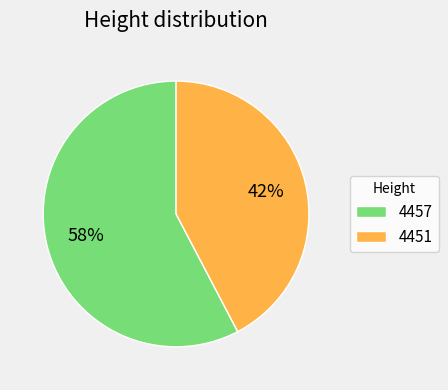

Does 4451 account for over 50% of the chart?

No